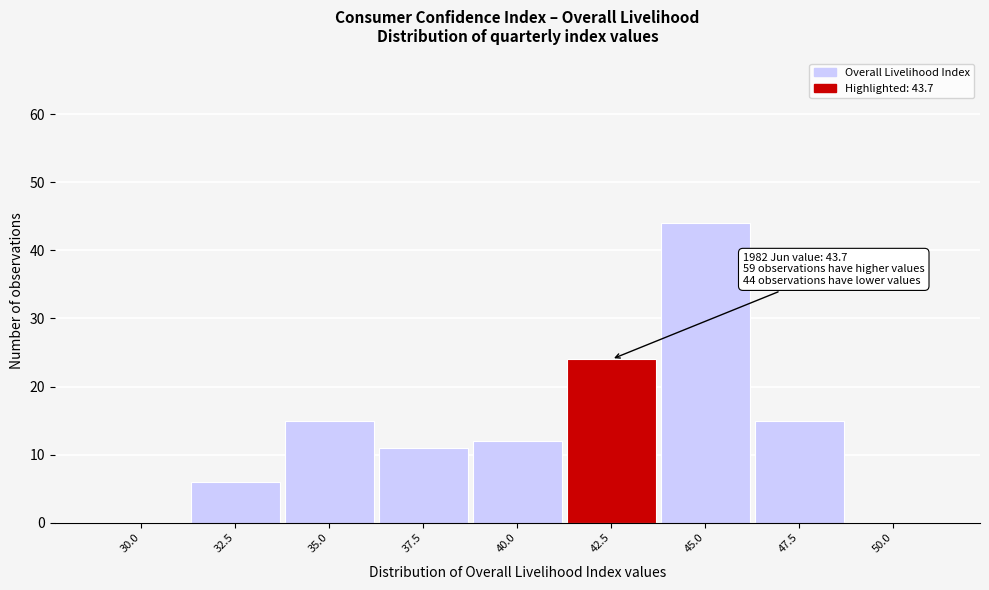

Reading left to right, extract all data points from this chart.

30.0=0	32.5=6	35.0=15	37.5=11	40.0=12	42.5=24	45.0=44	47.5=15	50.0=0